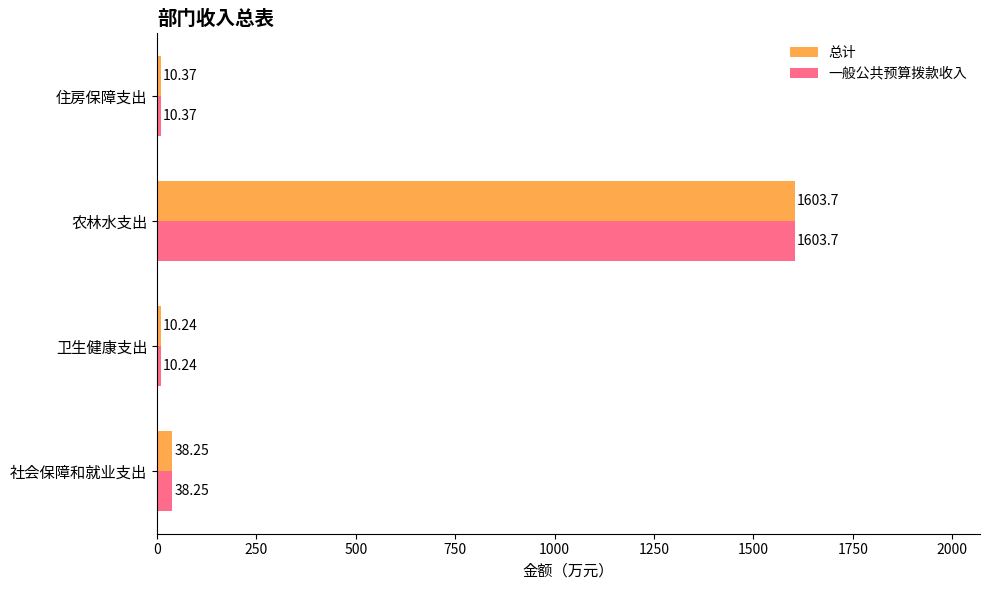

What is the sum of the 总计 values at 住房保障支出 and 卫生健康支出?

20.6